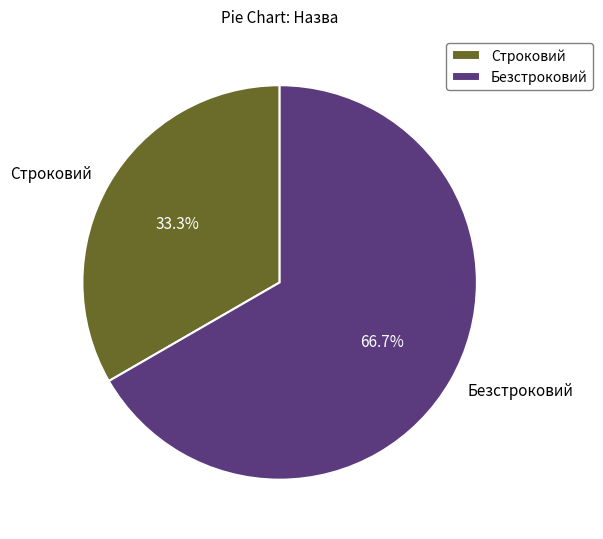

To the nearest percent, what is the difference between the Строковий and Безстроковий slice percentages?

33%